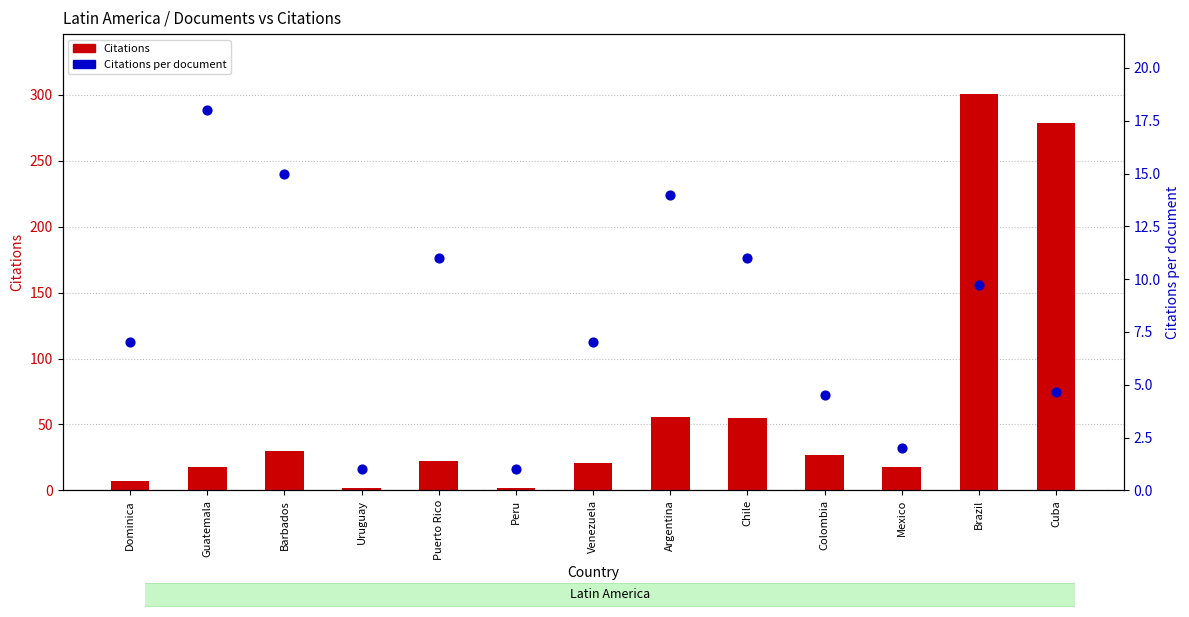

Which series reaches the minimum Y coordinate?

Citations per document